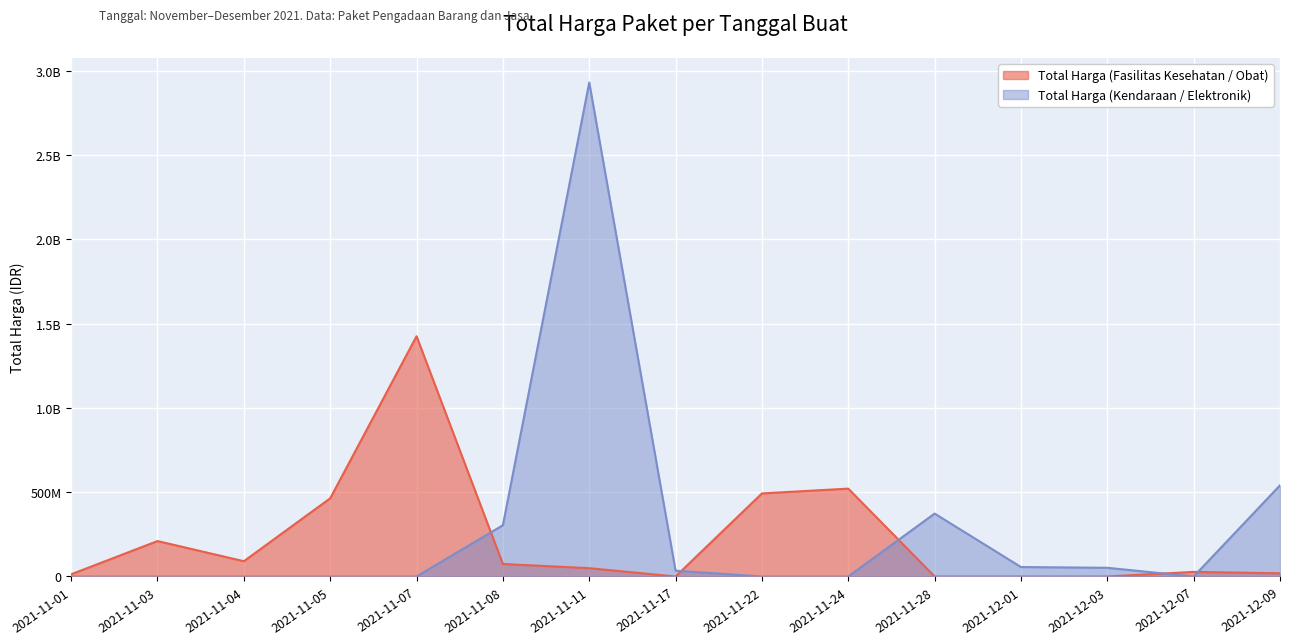

At which label does Total Harga (Kendaraan / Elektronik) reach its minimum?

2021-11-01